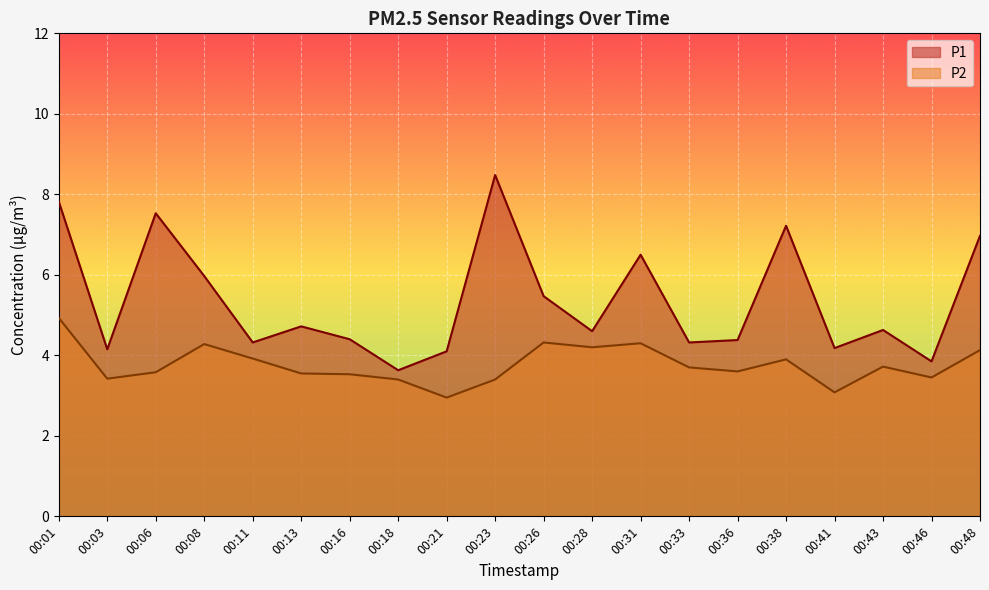

At which category is the sum across all series the highest?

00:01